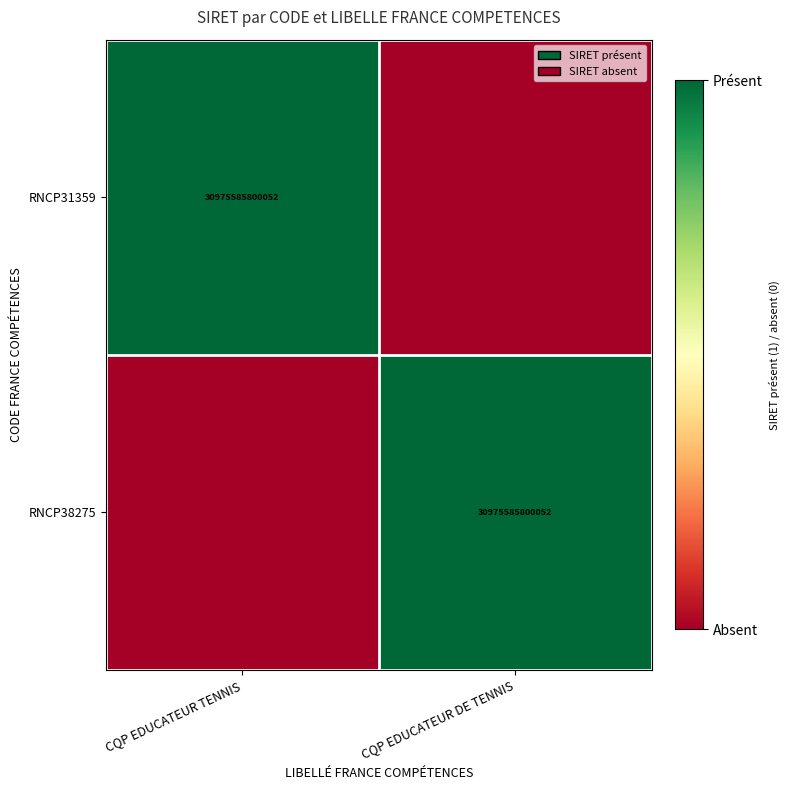

The RNCP38275 series shows 12799086280885 at CQP EDUCATEUR DE TENNIS. True or false?

False